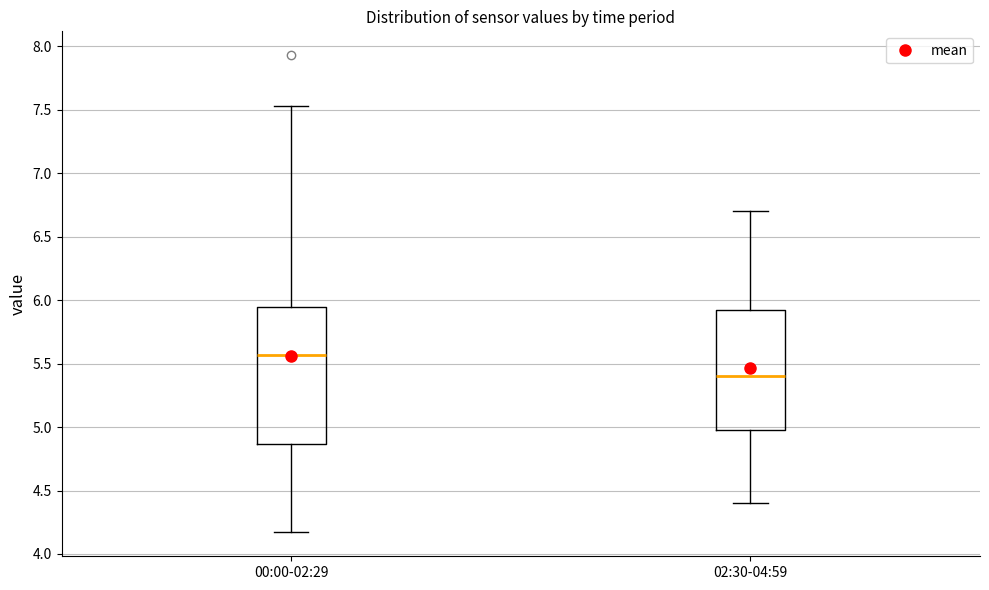

Where does the upper whisker of the box for 02:30-04:59 end on the y-axis? The values are not printed on the chart, so give them approximately, as read against the axis.

6.70